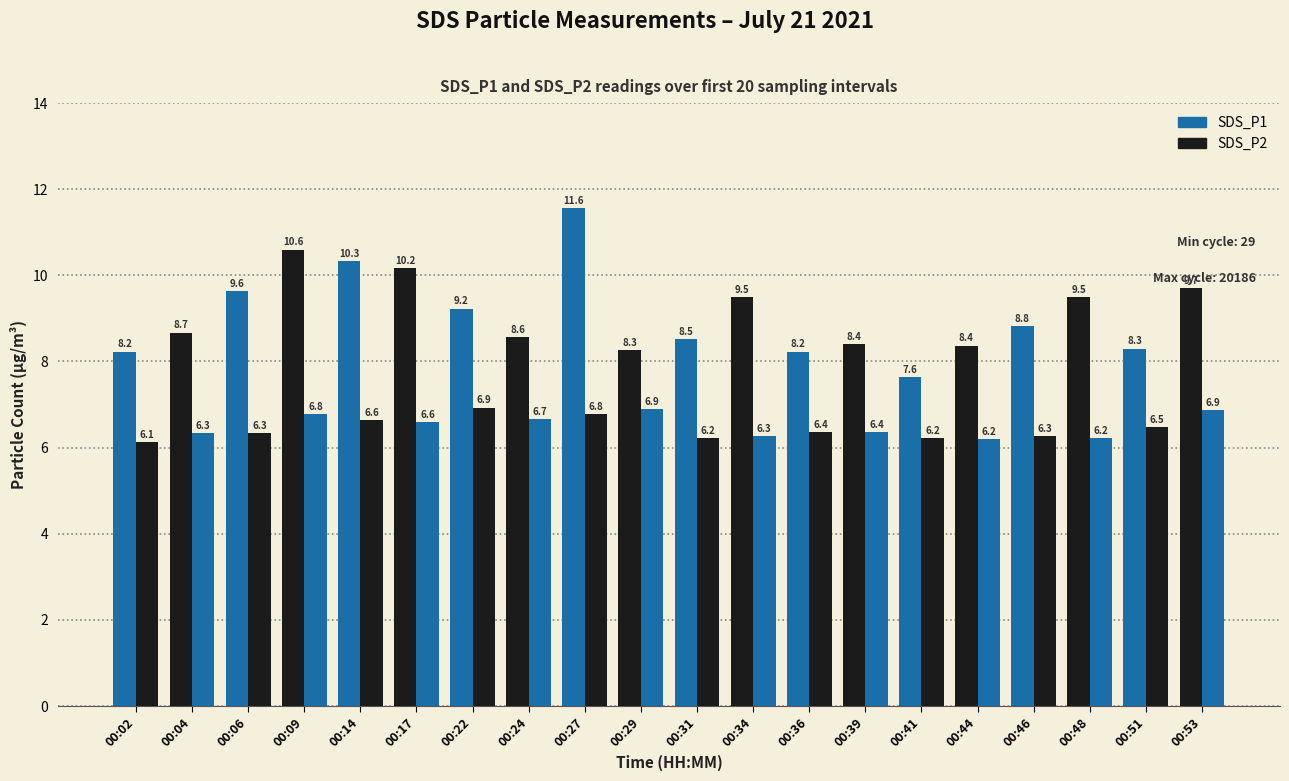

Which has a higher value, 00:14 or 00:34?

00:14